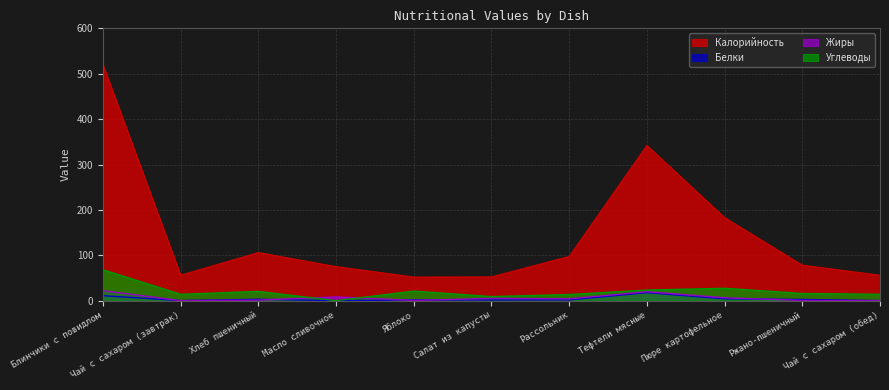

How many values in the Белки series exceed 1?

8